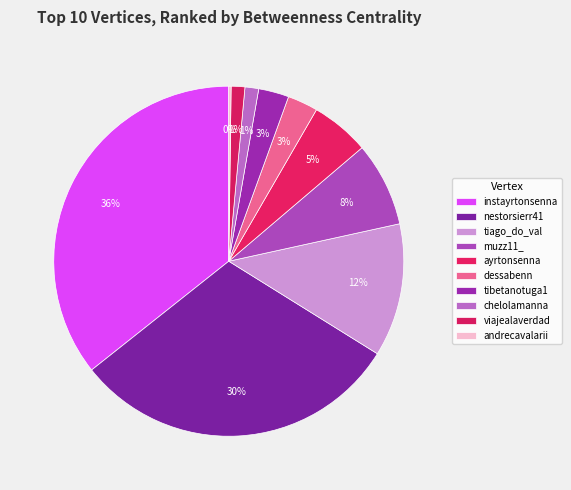

Rank the categories by value from lowest to highest.

andrecavalarii, chelolamanna, viajealaverdad, dessabenn, tibetanotuga1, ayrtonsenna, muzz11_, tiago_do_val, nestorsierr41, instayrtonsenna